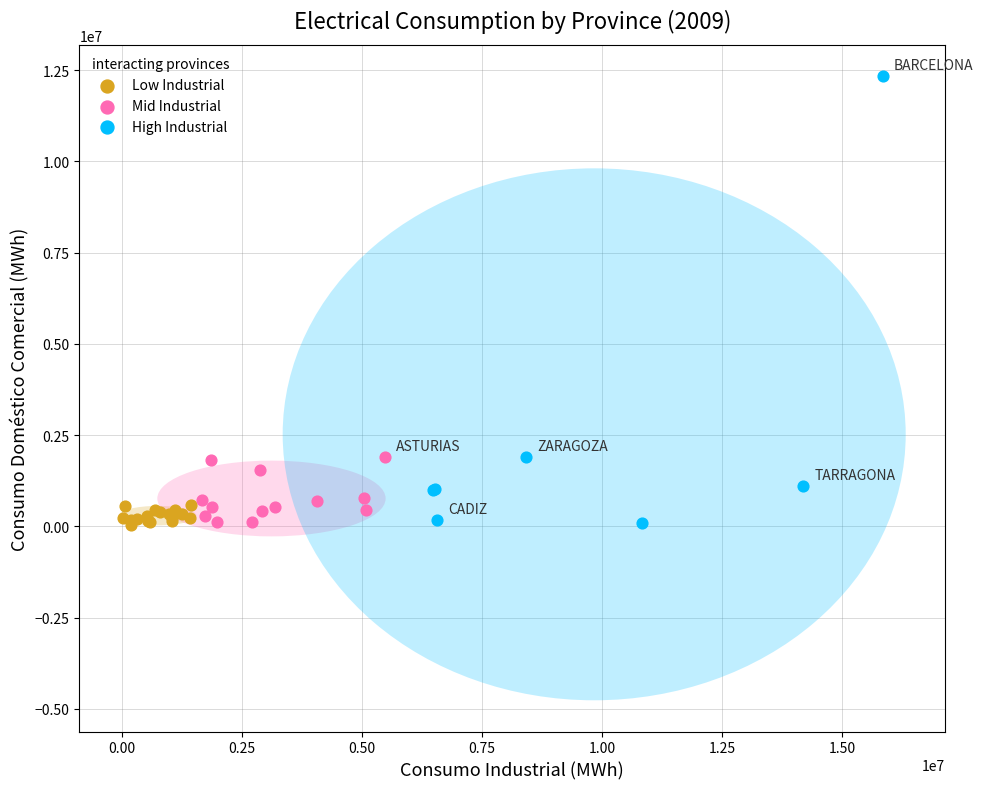

Which series has the widest spread of Y values?

High Industrial